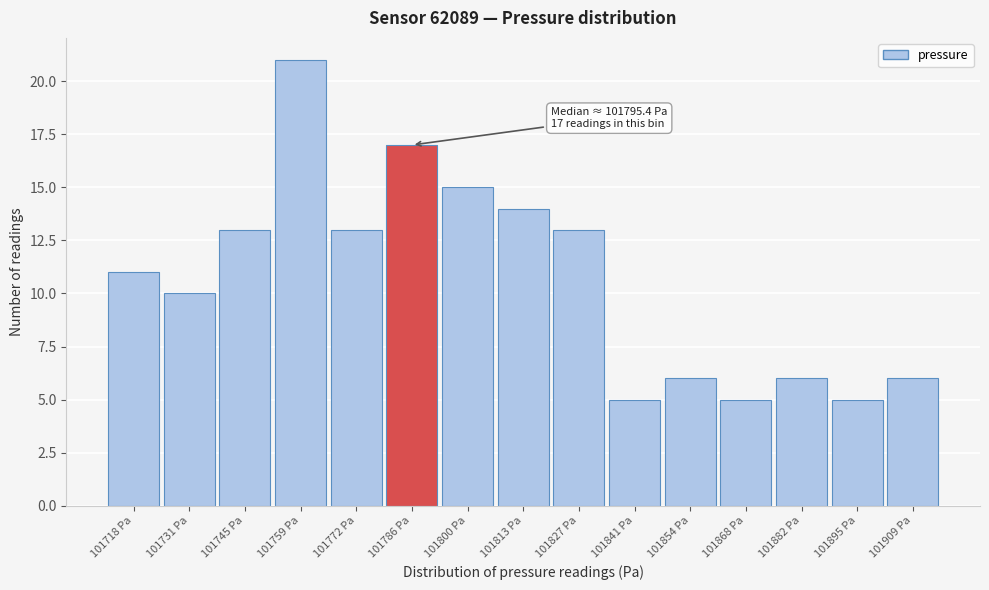

Reading right to left, what are all the values shown in this chart?

6	5	6	5	6	5	13	14	15	17	13	21	13	10	11